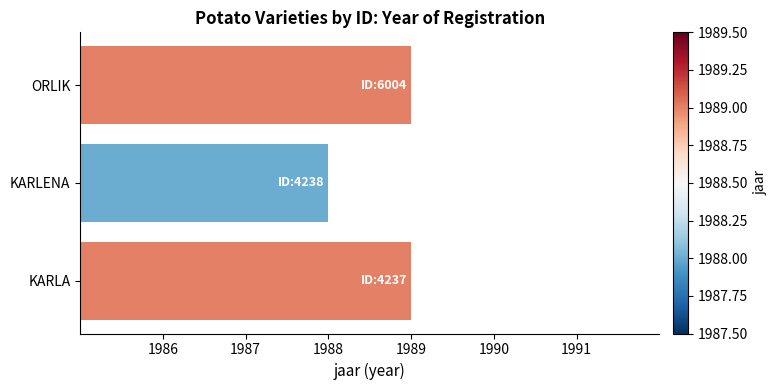

Is it true that the value at ORLIK is 1989?

True